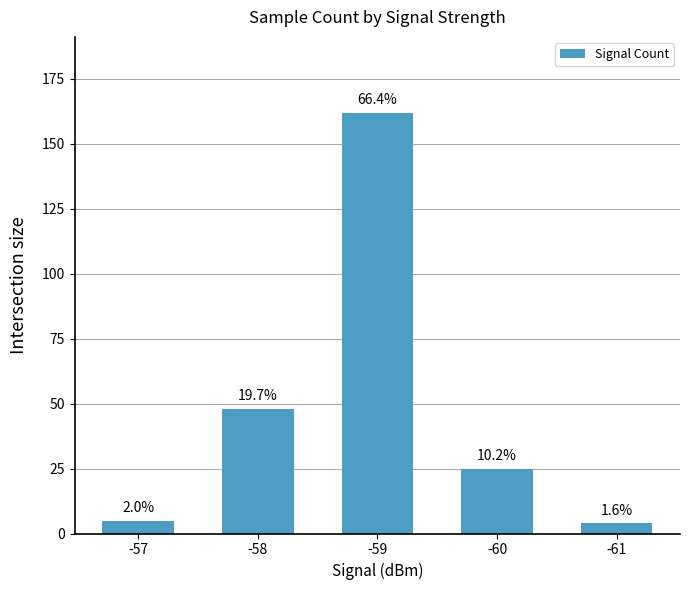

How many bars are there in total?

5